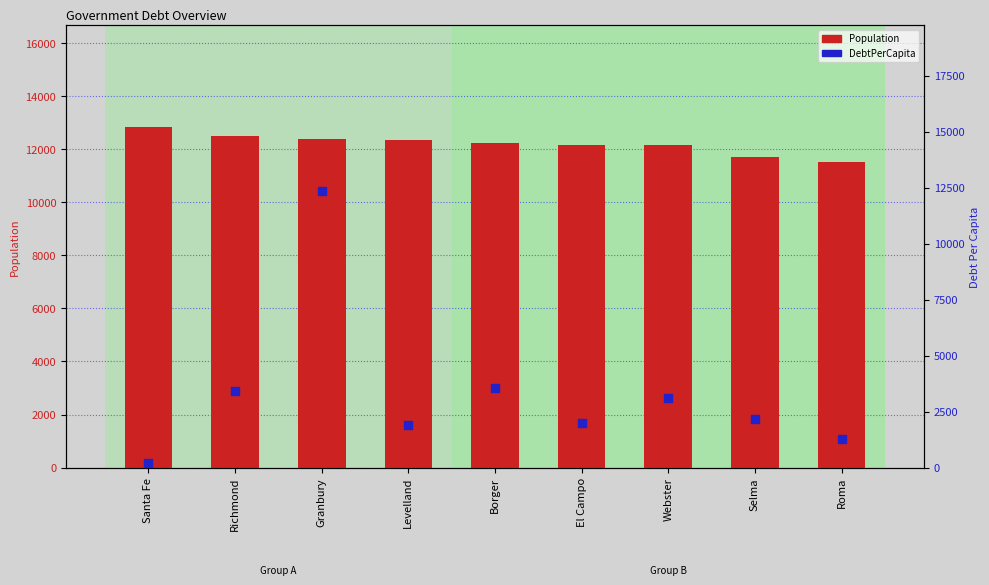

Which series reaches the minimum Y coordinate?

DebtPerCapita